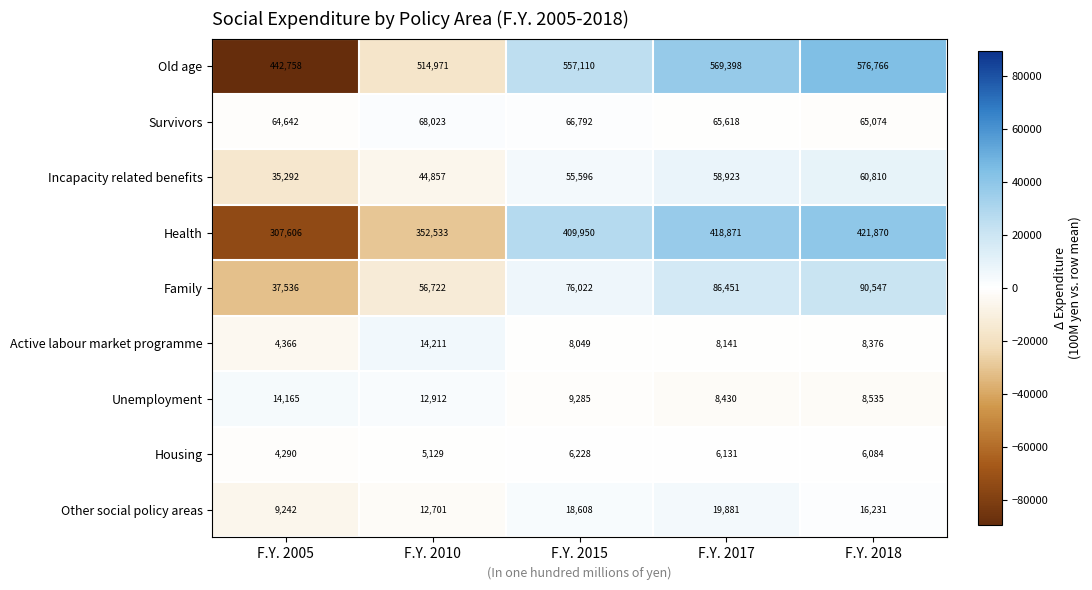

Is the value of Old age at F.Y. 2015 greater than the value of Survivors at F.Y. 2005?

Yes